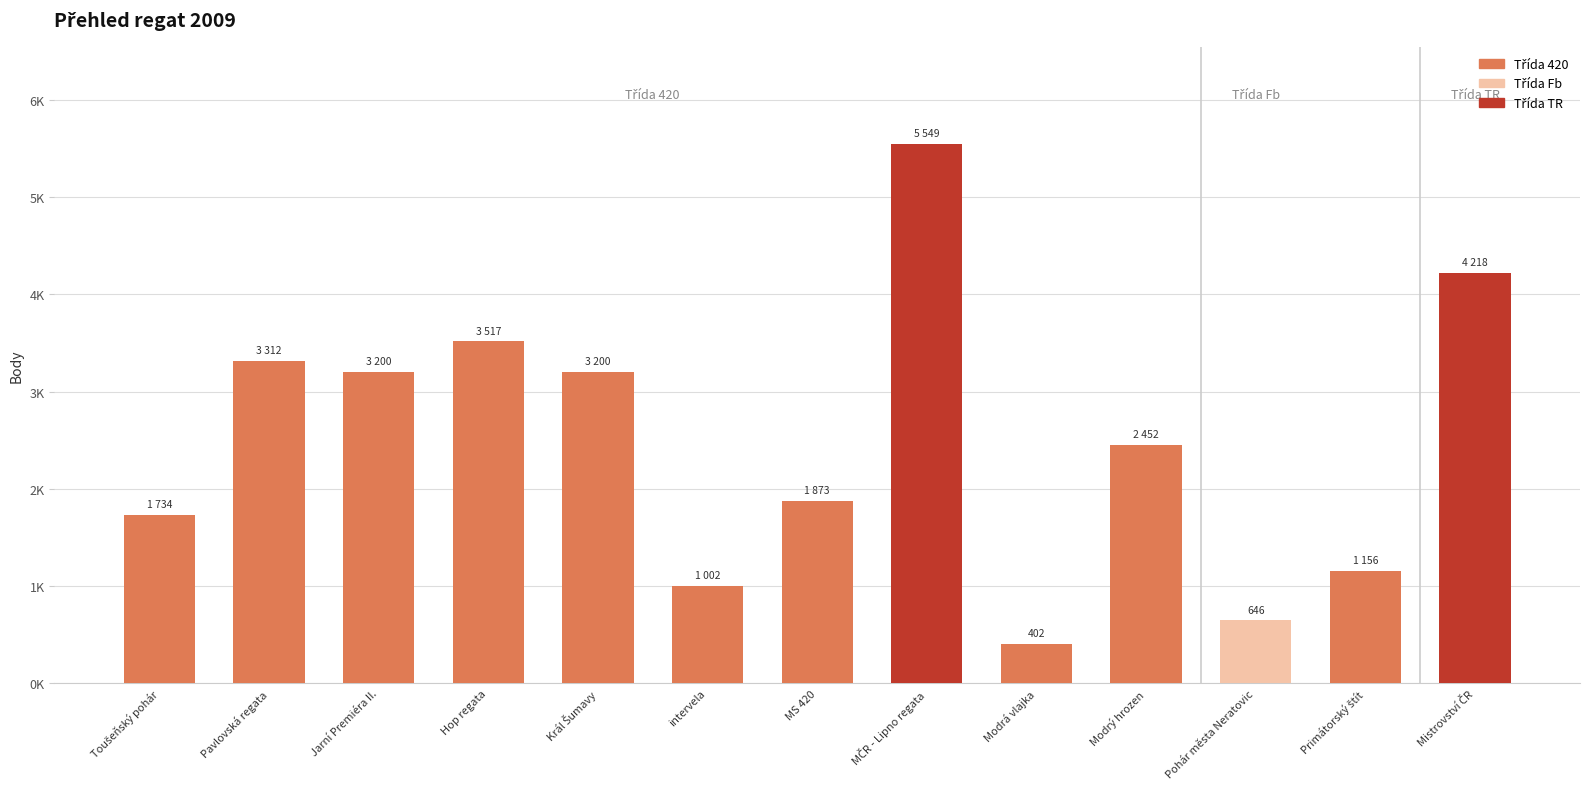

What is the value of the 5th bar from the left?

3200